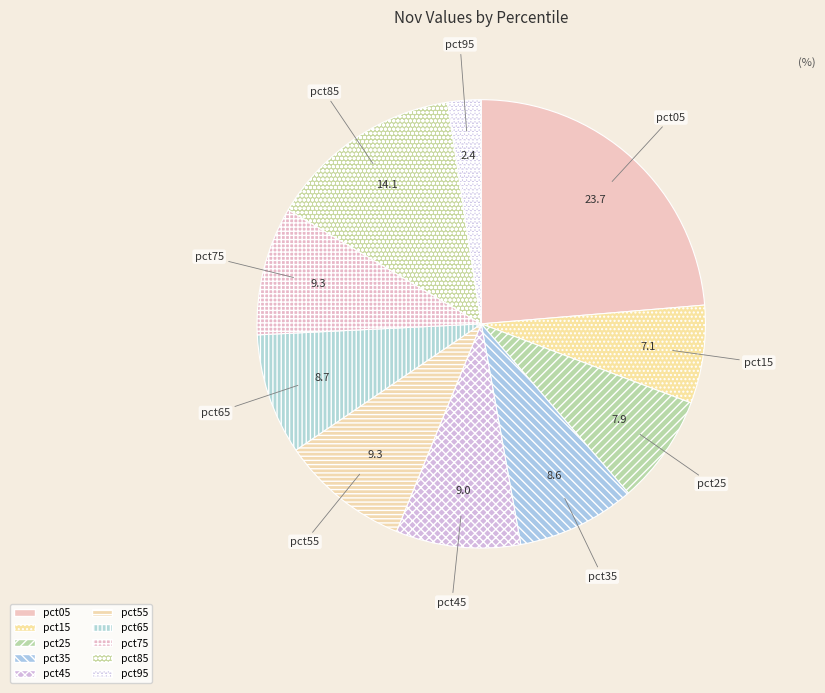

How many segments does this pie chart have?

10